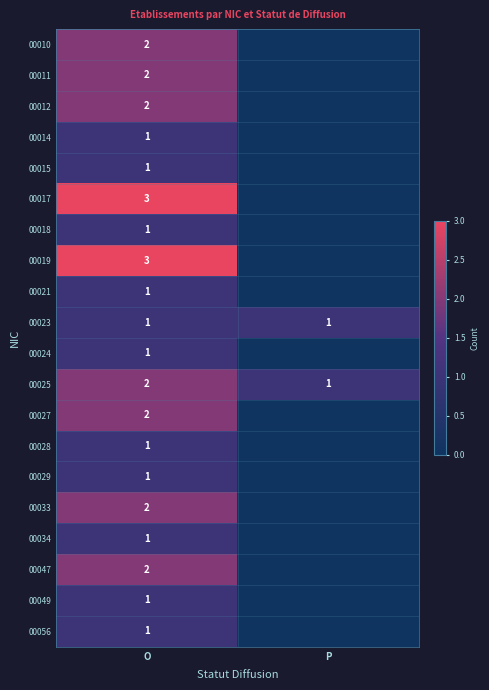

True or false: 00018 has a value of 1 at O.

True